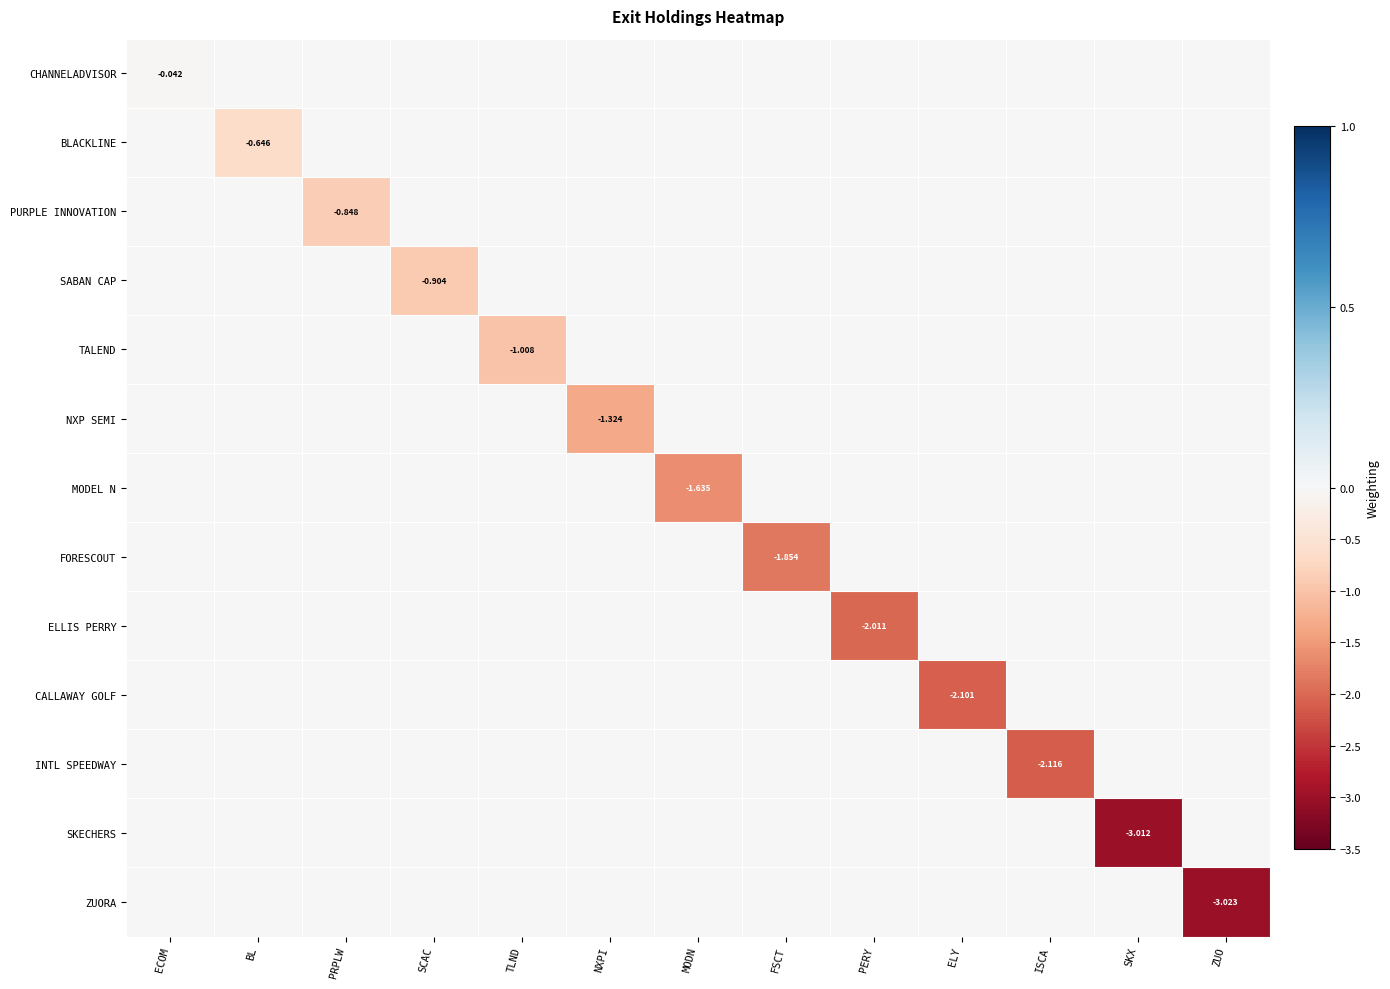

What is the average value of the NXP SEMI series?

-0.1